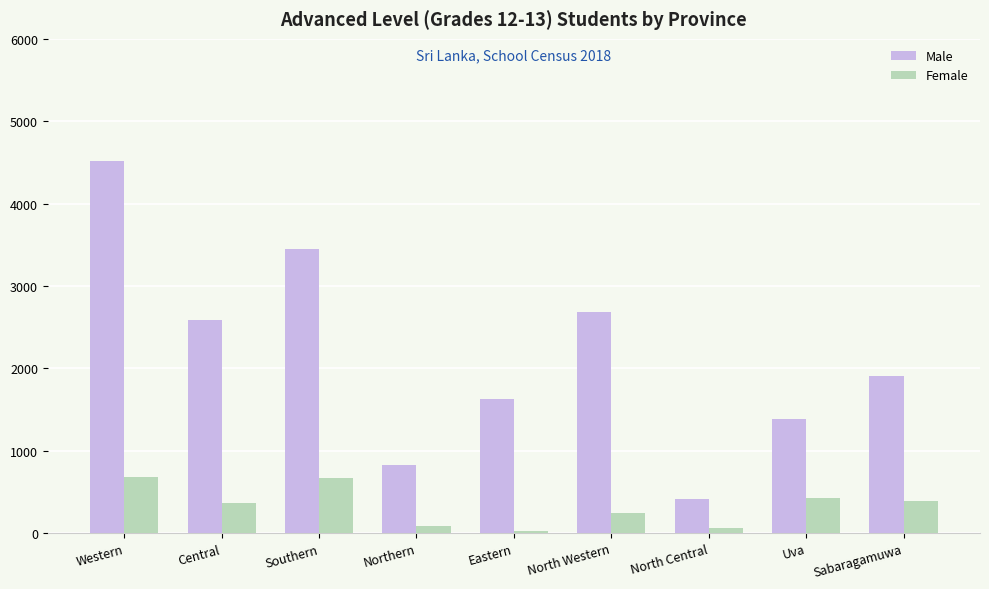

What is the maximum value shown in the chart?

4517